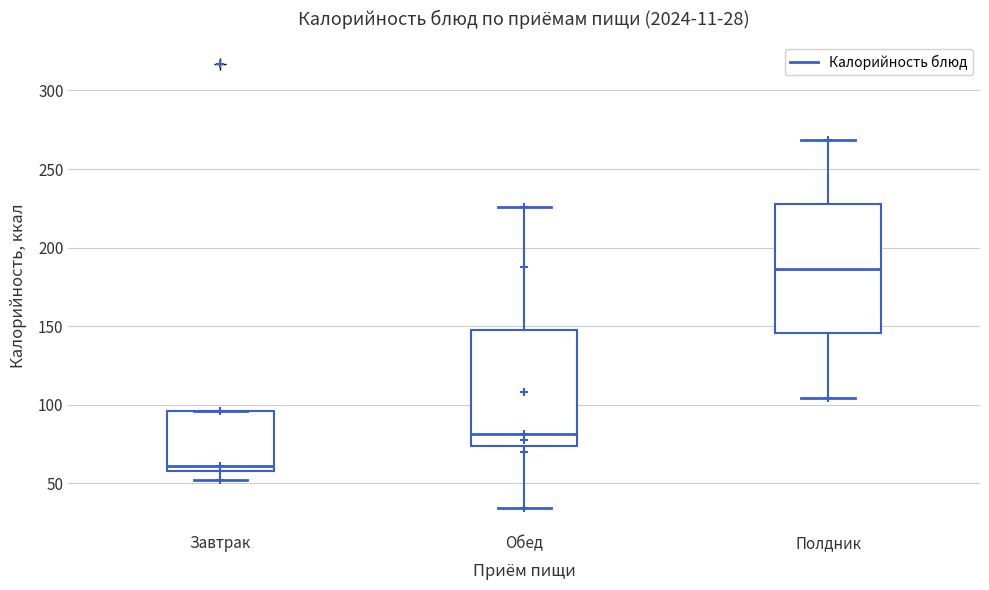

Comparing the boxes themselves (not the whiskers), which one is the tallest?

Полдник